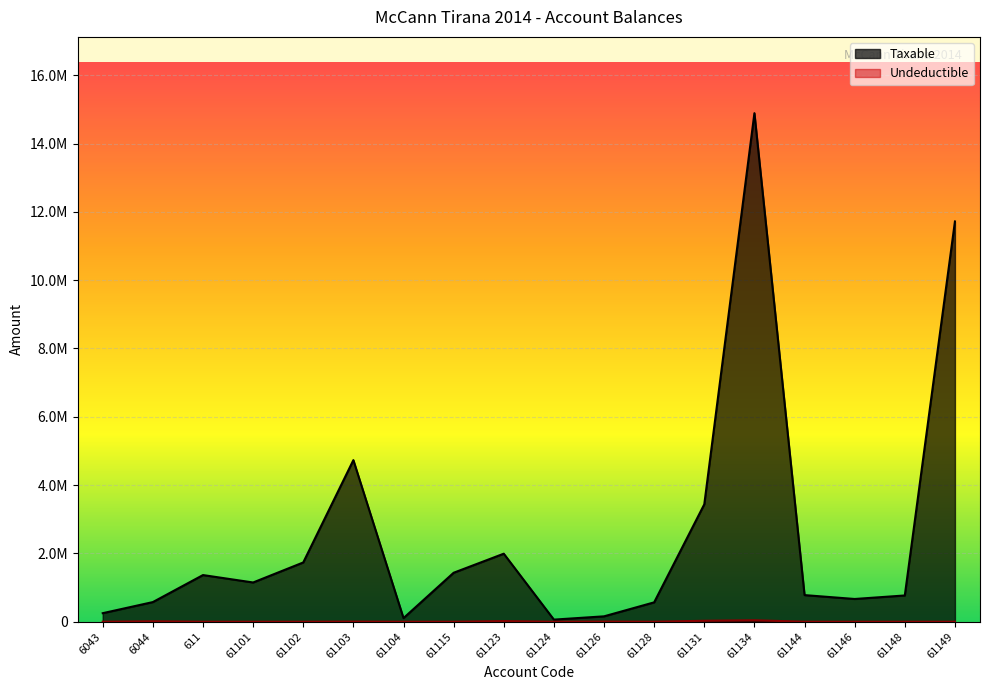

Does the chart display data point markers on the line(s)?

No